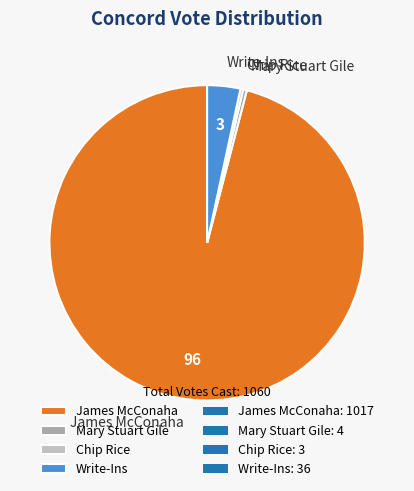

Which slice is the largest?

James McConaha